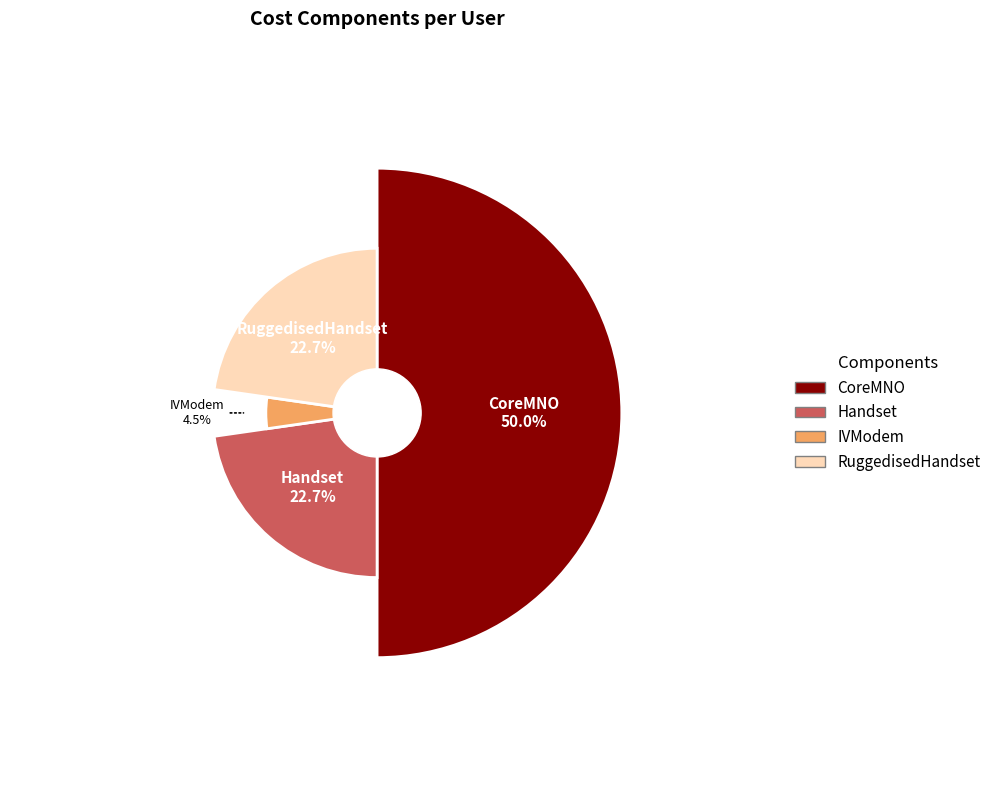

Which has a higher value, IVModem or CoreMNO?

CoreMNO